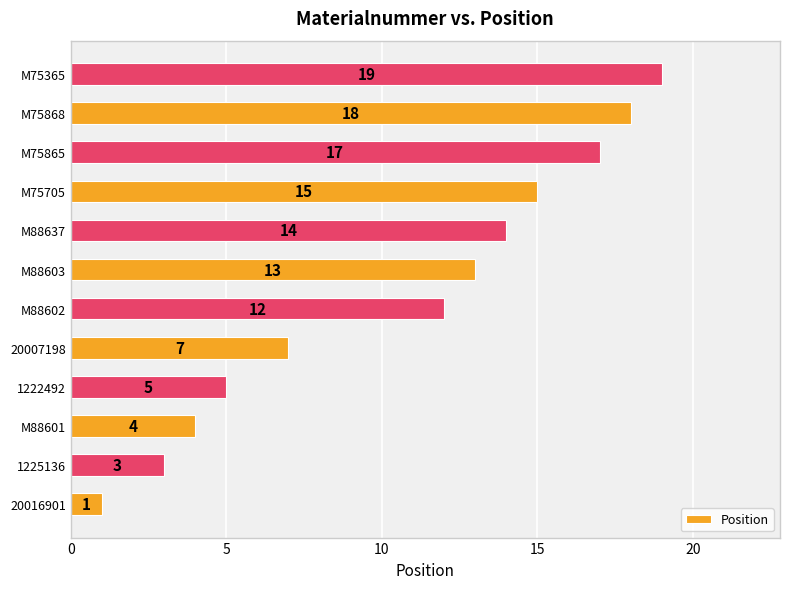

True or false: the data shows 4 at M88601.

True